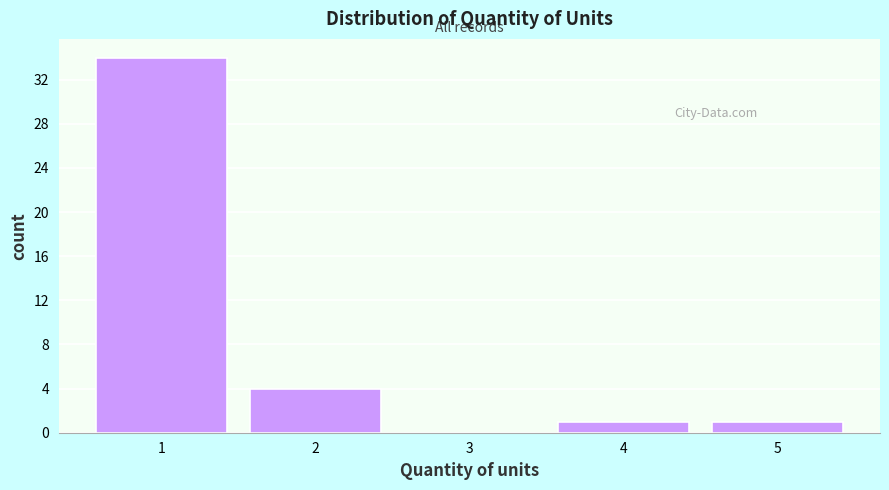

Reading left to right, extract all data points from this chart.

1=34	2=4	3=0	4=1	5=1